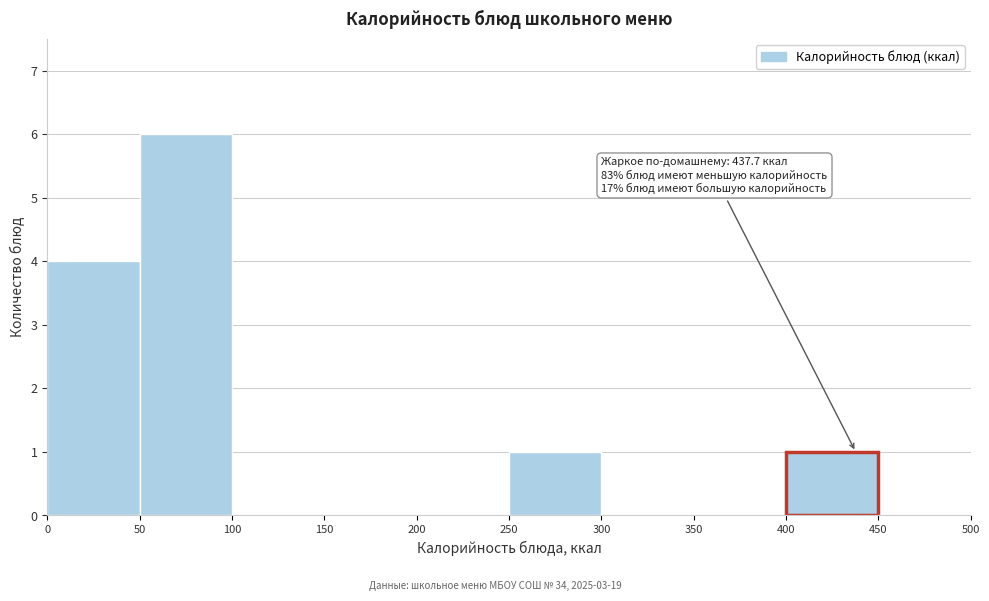

Which range on the x-axis has the tallest bar?

50 to 100